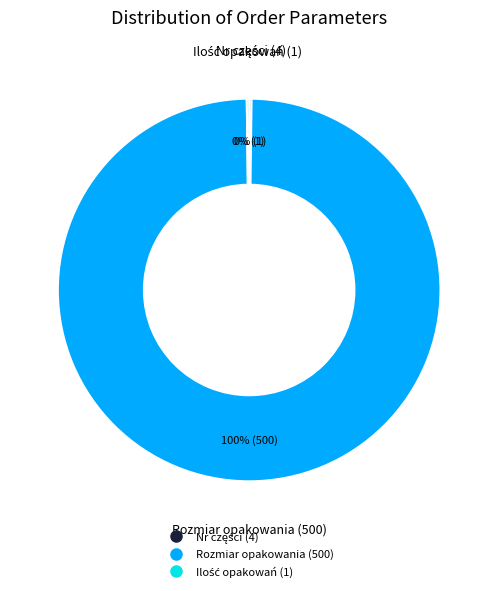

Which category has the biggest portion of the pie?

Rozmiar opakowania (500)